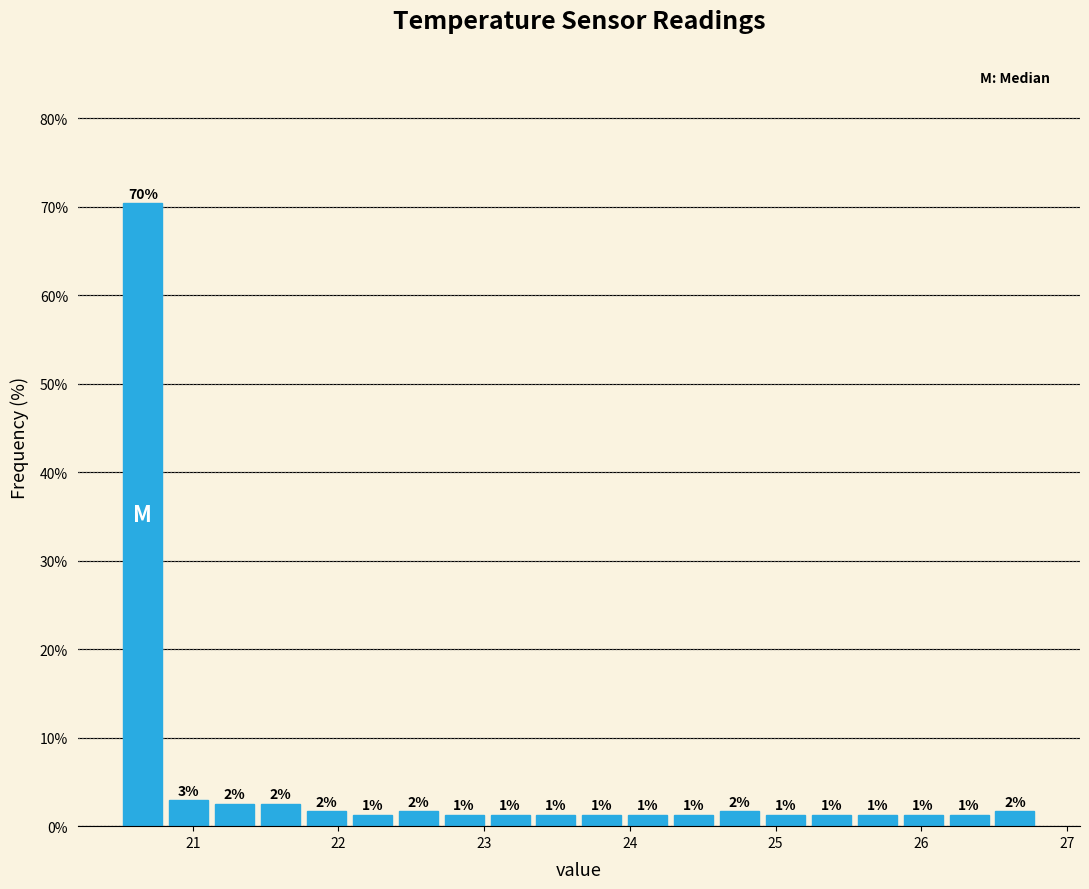

Read against the x-axis, roughly where is the centre of the tallest bar?

20.7